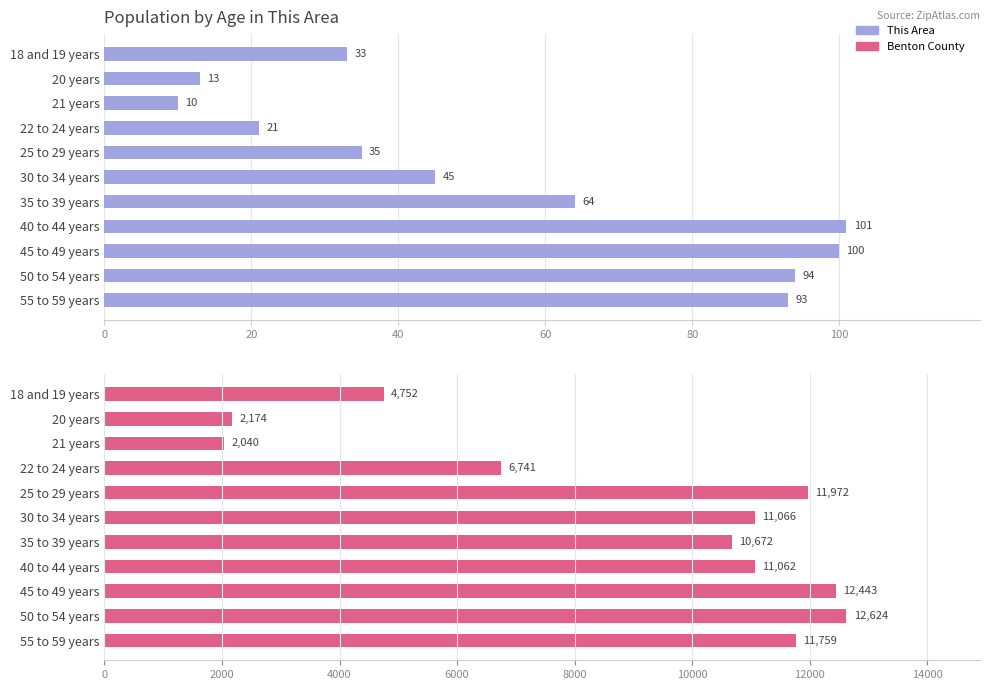

How many groups of bars are there?

11